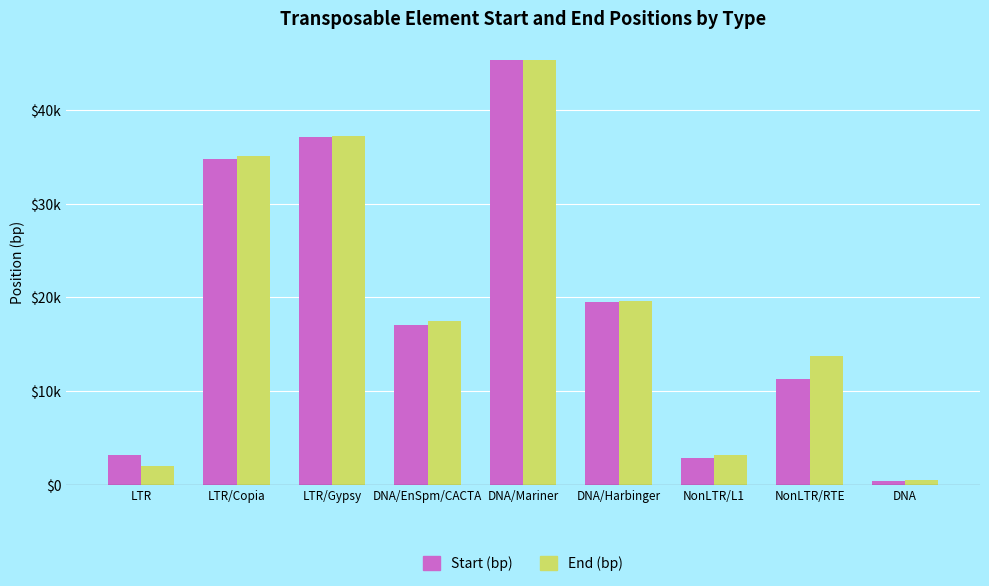

True or false: End (bp) has a value of 5248 at NonLTR/L1.

False